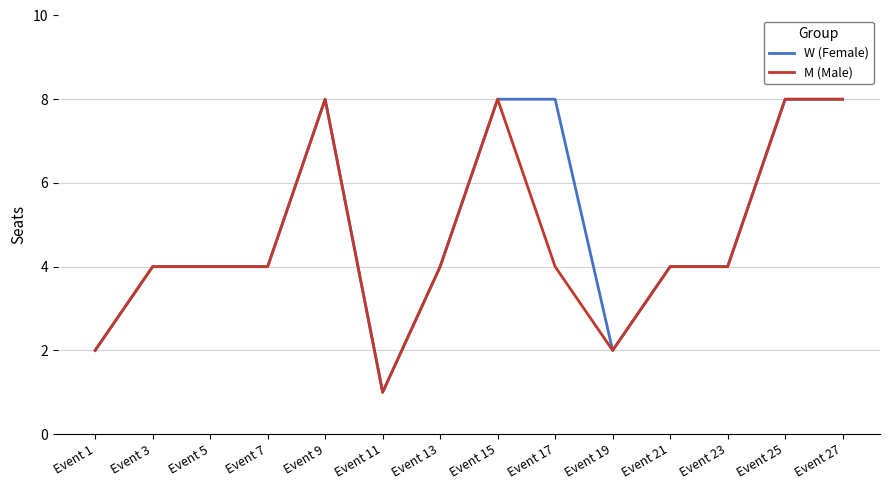

Is it true that W (Female) equals 5 at Event 21?

False